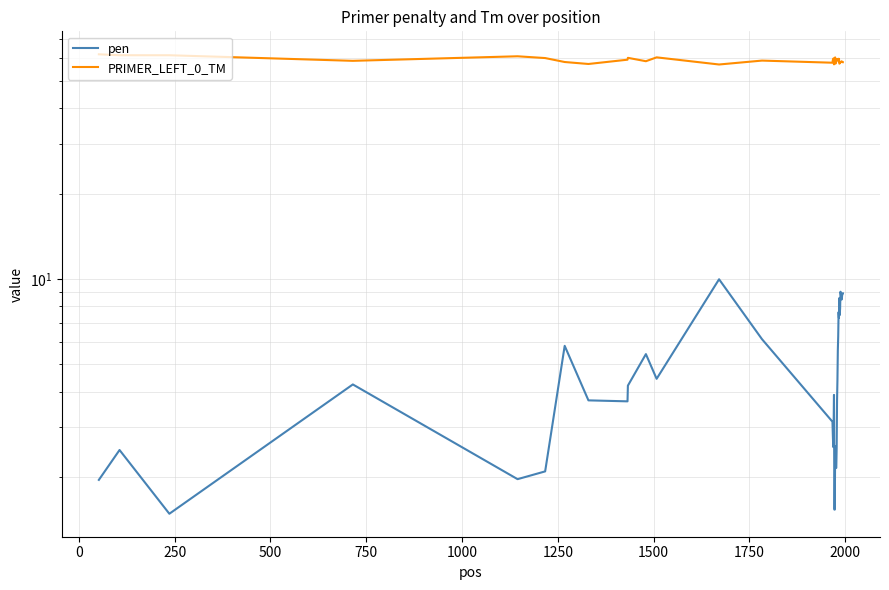

True or false: PRIMER_LEFT_0_TM and pen cross at least once.

False